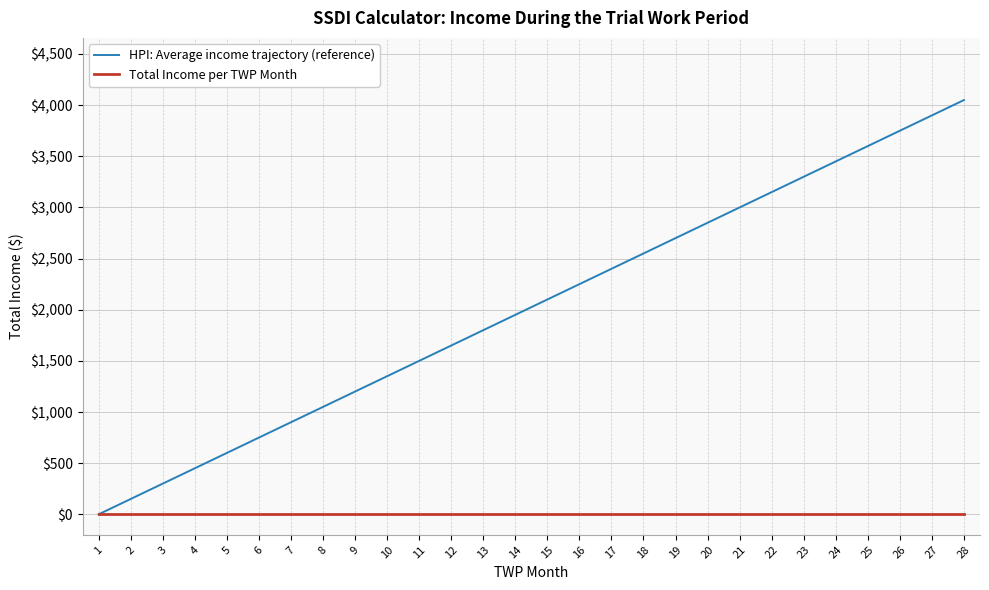

What is the difference between the HPI: Average income trajectory (reference) values at 3 and 20?

2550